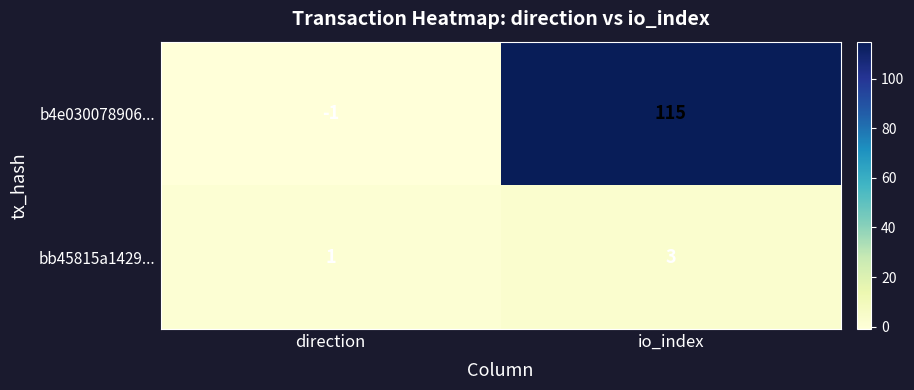

List the series in order of their peak value, lowest first.

bb45815a1429..., b4e030078906...